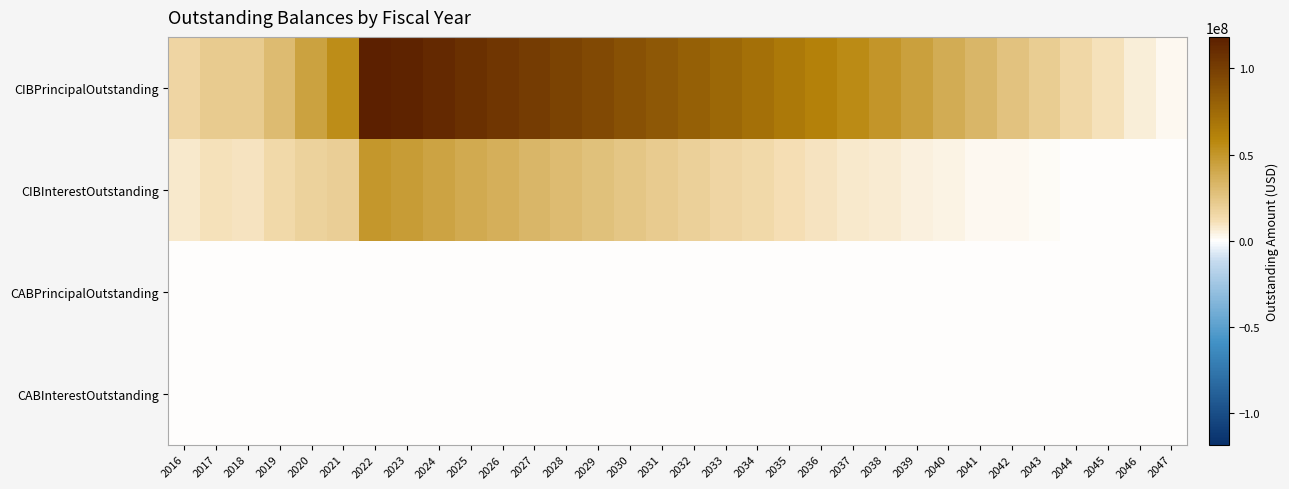

Between 2022 and 2023, which series saw the biggest shift?

CIBInterestOutstanding